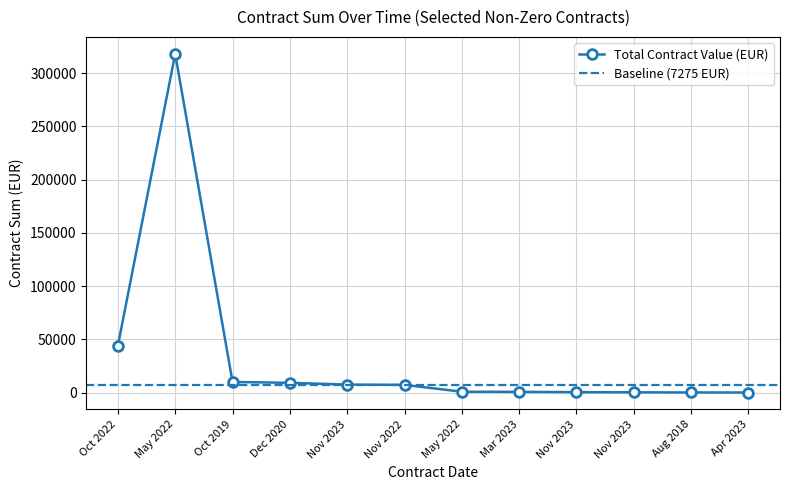

What is the label of the 6th point from the right?

May 2022